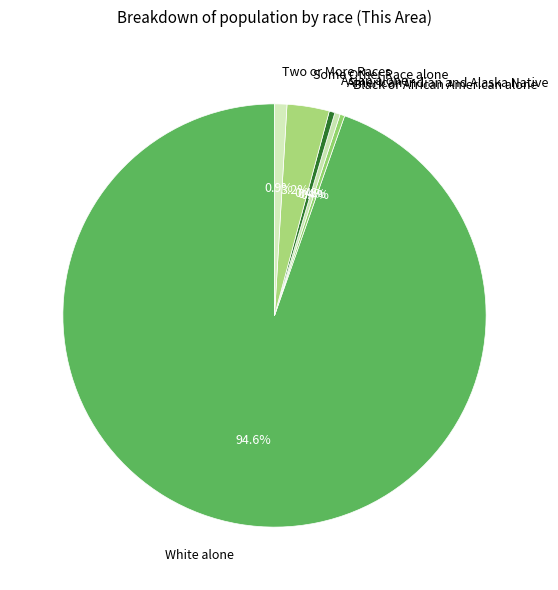

How many slices are in this pie chart?

6